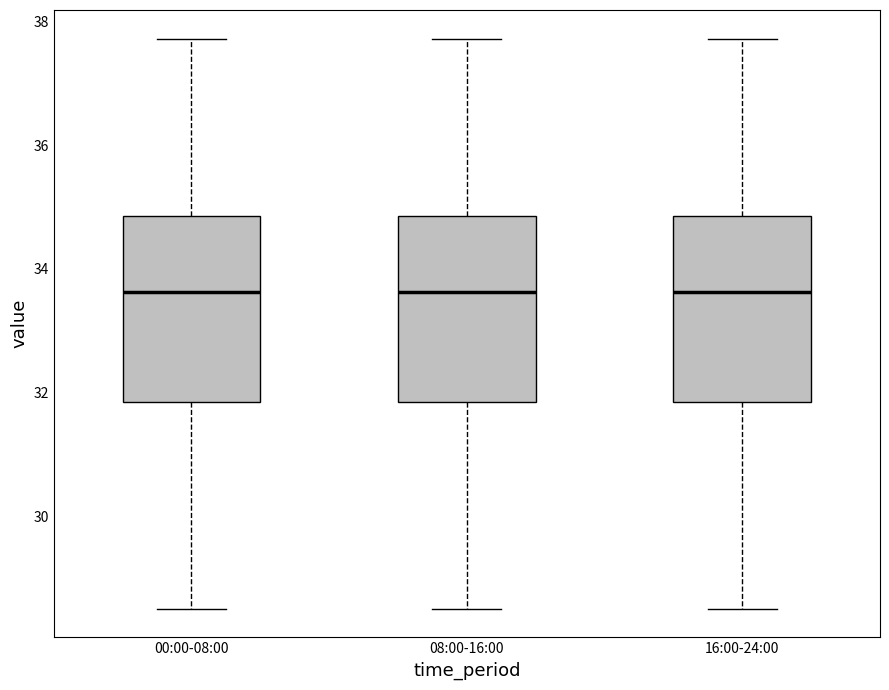

Reading left to right, transcribe this box plot: for each box, give where its median line is, the range the box spans, and where its two whiskers end, as read against the y-axis. The values are not printed on the chart, so give them approximately, as read against the axis.

00:00-08:00: median 33.6, box 31.8 to 34.8, whiskers 28.6 to 37.8
08:00-16:00: median 33.6, box 31.8 to 34.8, whiskers 28.6 to 37.8
16:00-24:00: median 33.6, box 31.8 to 34.8, whiskers 28.6 to 37.8